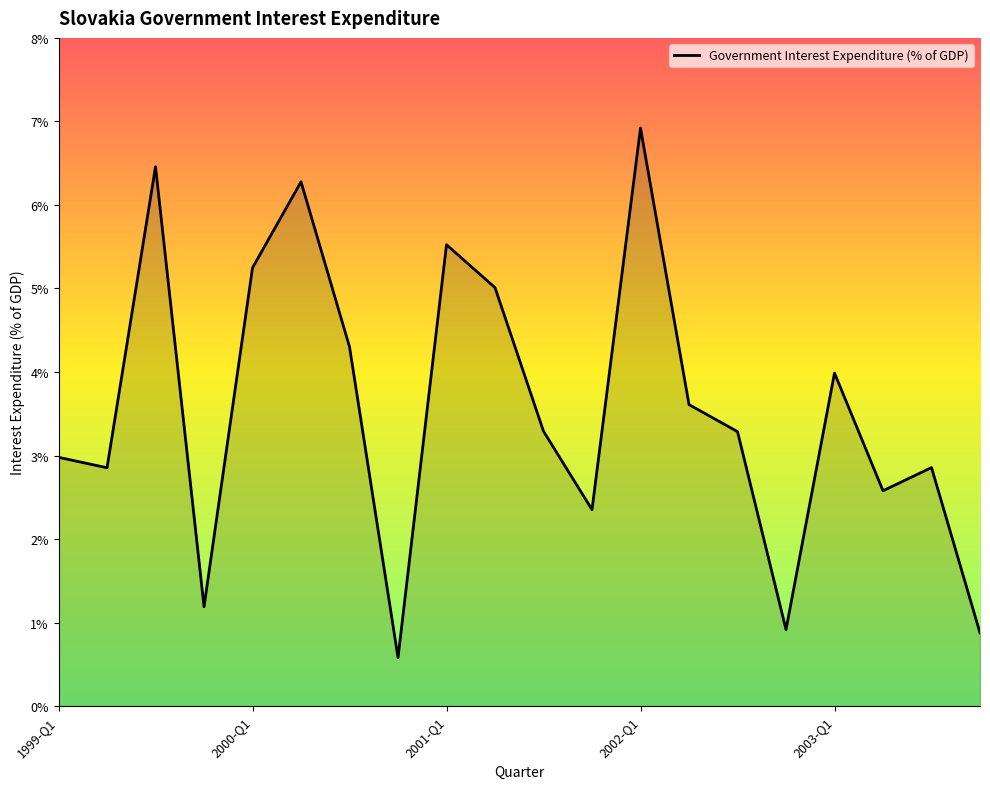

What is the difference between the maximum and minimum values?

6.3